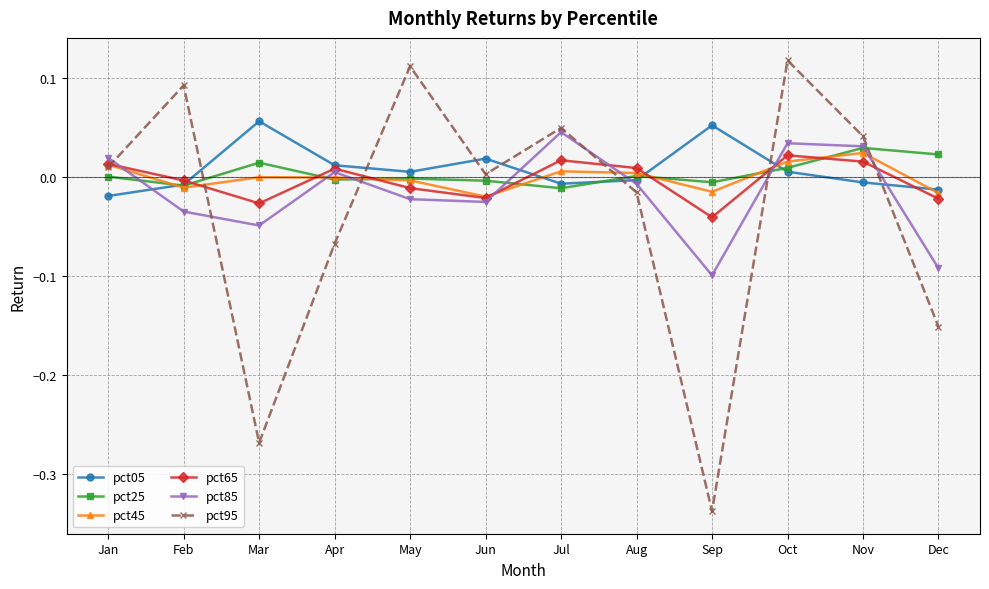

The pct05 series shows -0.0 at Nov. True or false?

True